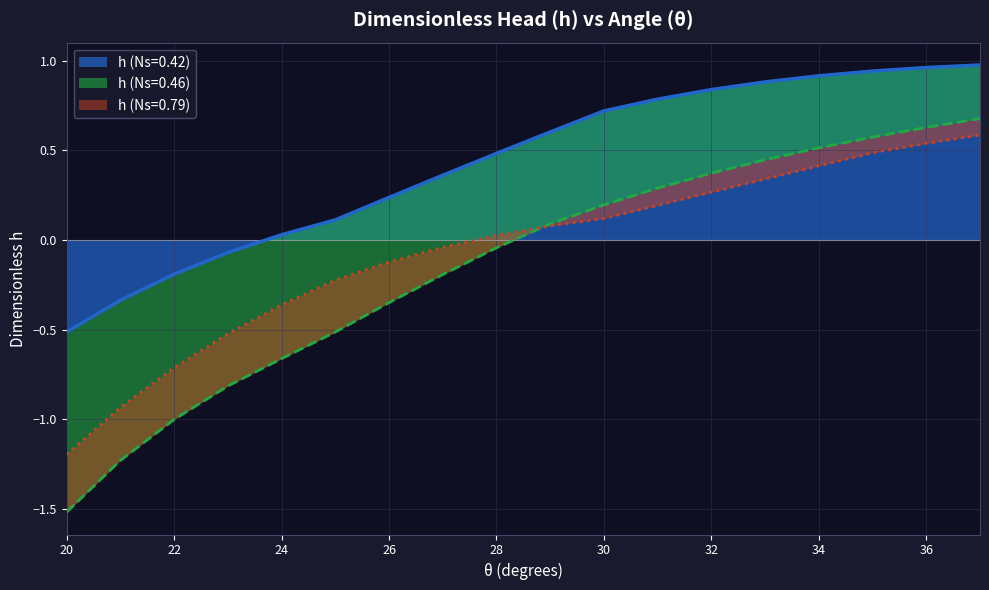

How many values in h (Ns=0.42) are above zero?

14